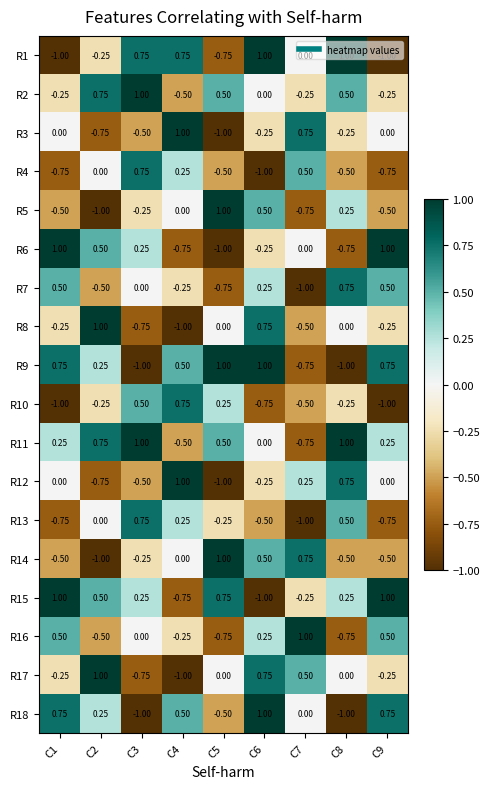

What is the maximum value shown in the chart?

1.0